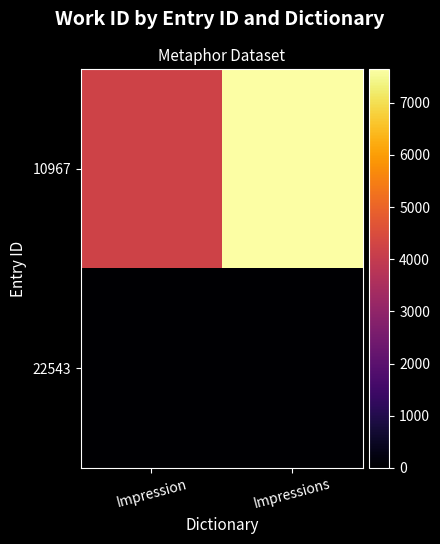

Rank the series at Impression from lowest to highest value.

22543, 10967